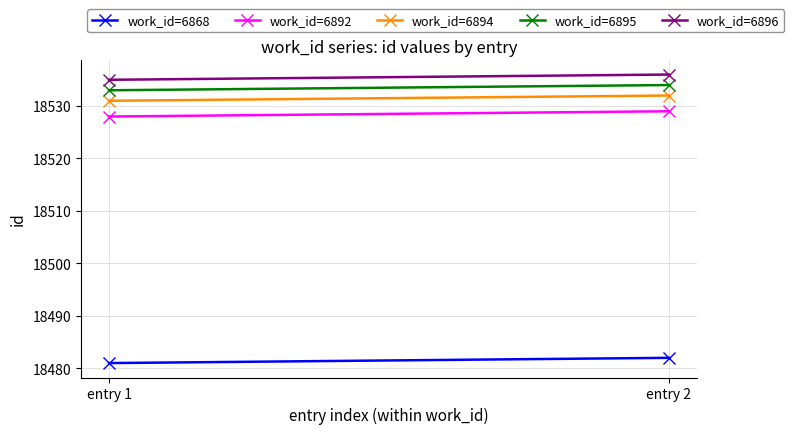

Reading right to left, extract all data points from this chart.

work_id=6868: 18482	18481
work_id=6892: 18529	18528
work_id=6894: 18532	18531
work_id=6895: 18534	18533
work_id=6896: 18536	18535